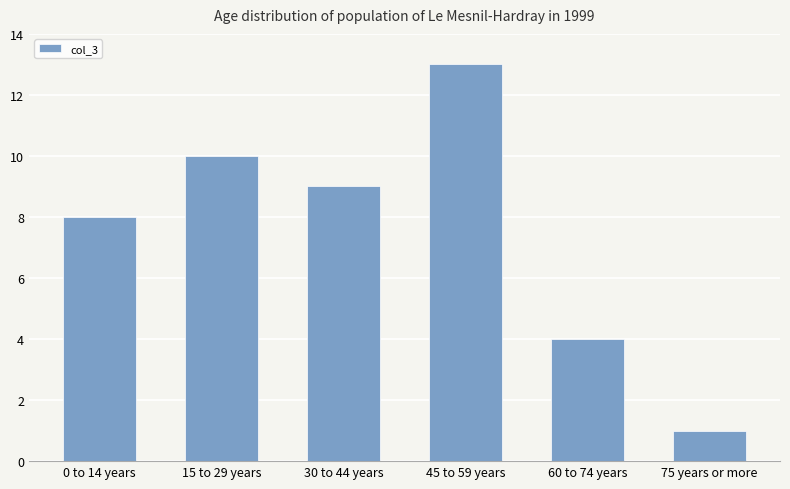

Reading left to right, list all the values displayed in this chart.

0 to 14 years=8	15 to 29 years=10	30 to 44 years=9	45 to 59 years=13	60 to 74 years=4	75 years or more=1